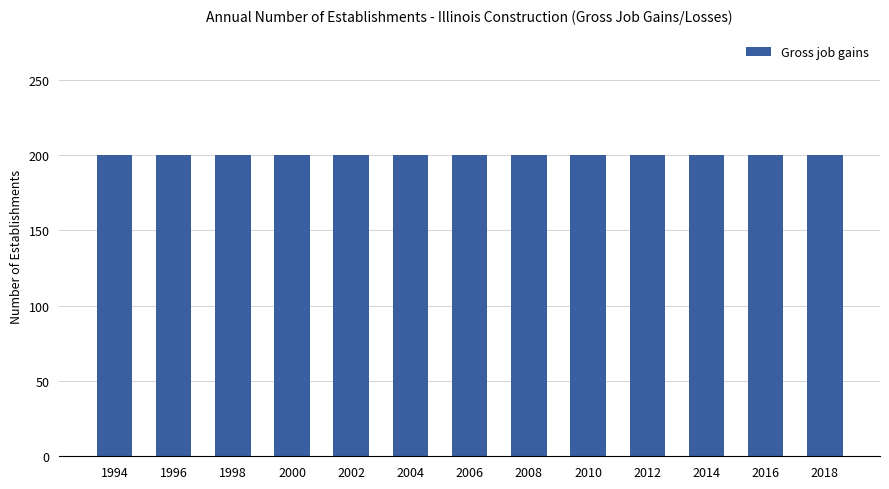

Does the chart contain stacked bars?

No